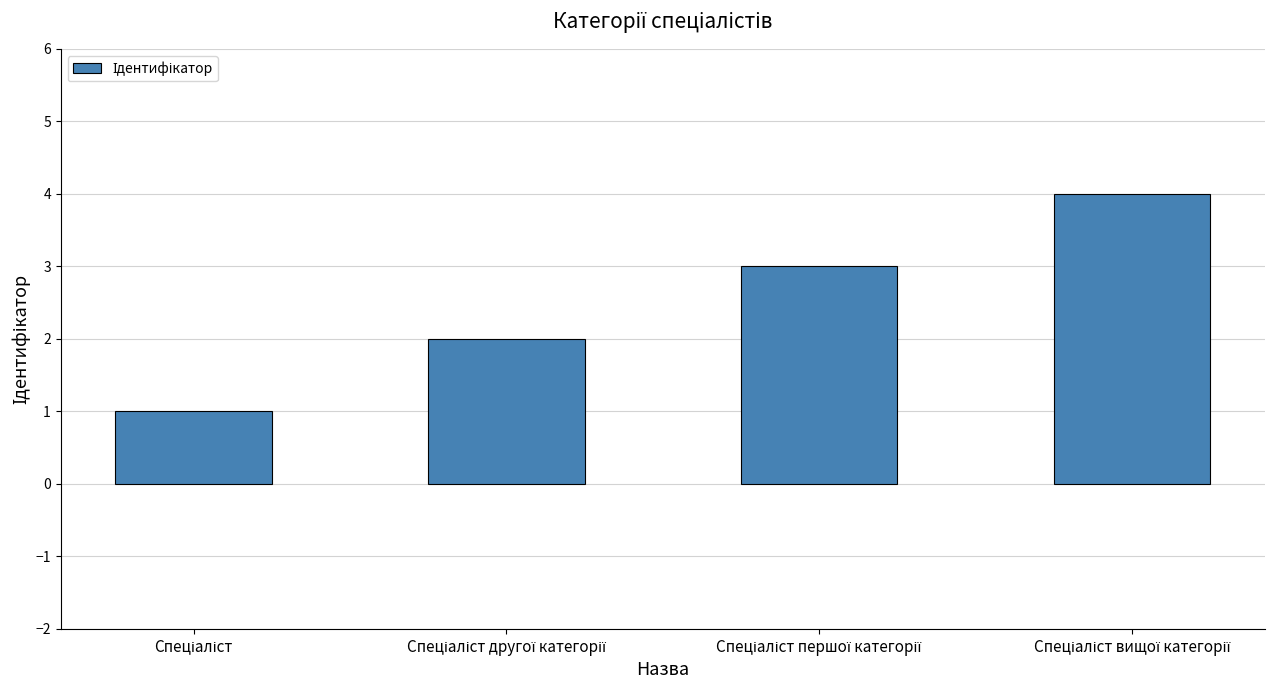

What is the smallest value displayed?

1